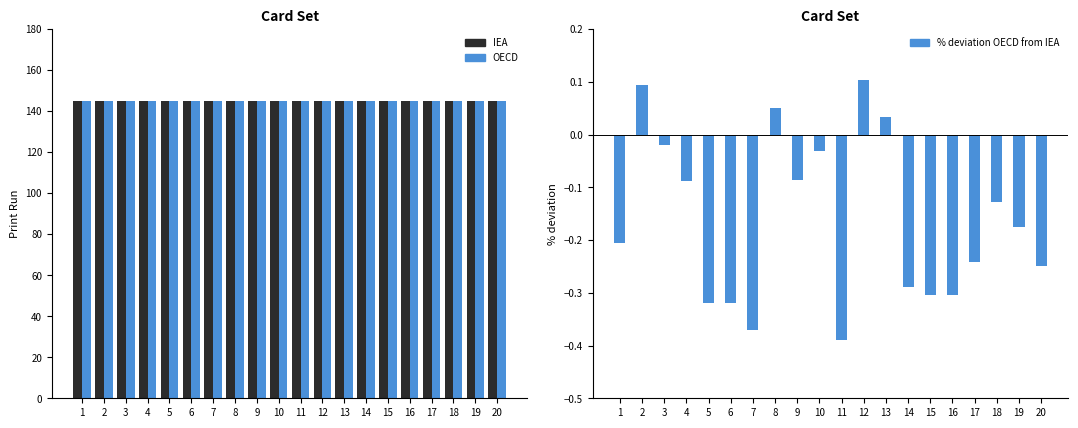

What is the maximum value for % deviation OECD from IEA?

0.1